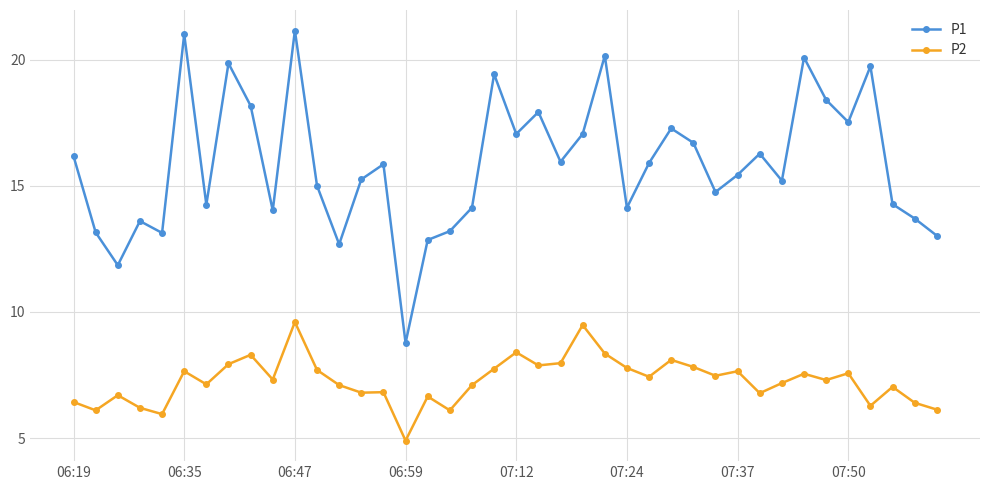

Which series has the largest range (max minus min)?

P1